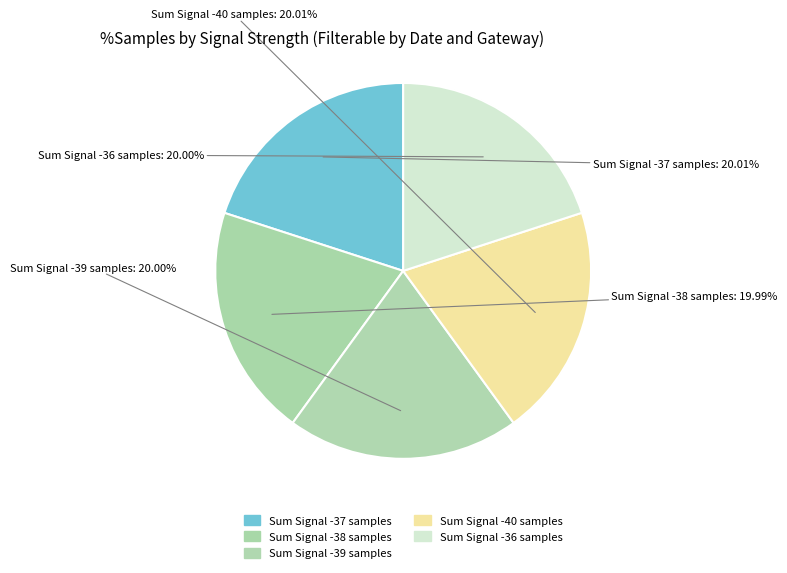

How many slices are in this pie chart?

5